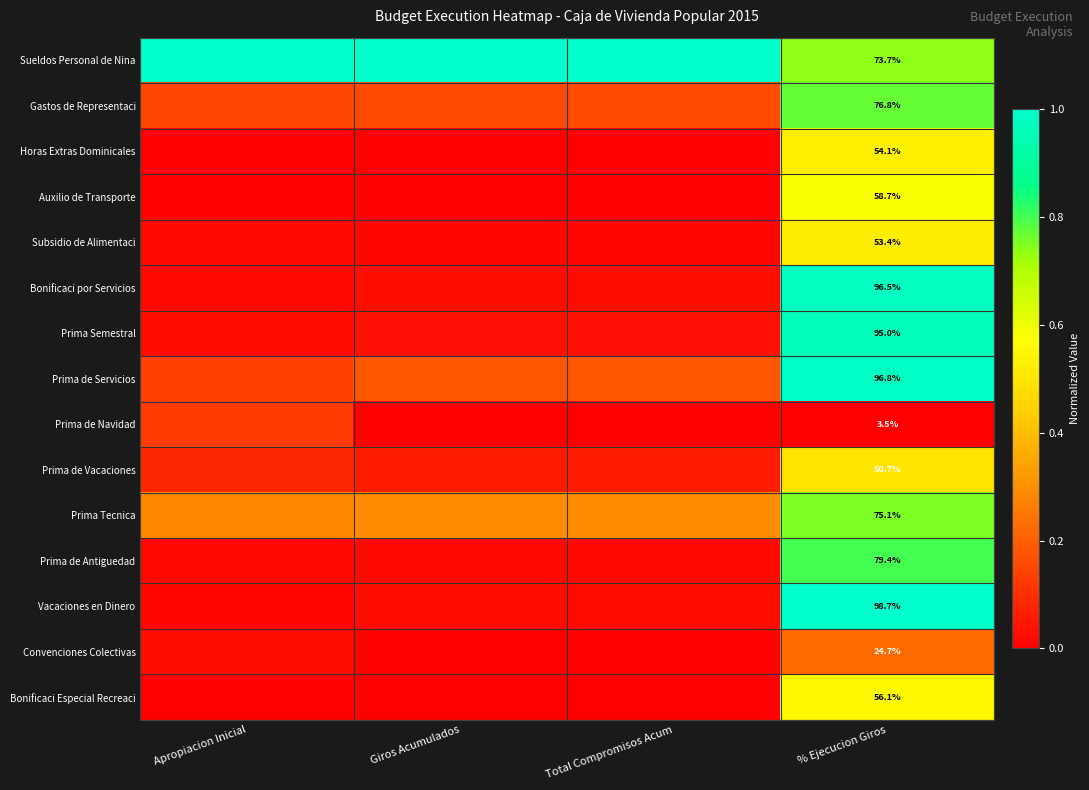

Which series has the largest total across all categories?

Sueldos Personal de Nina